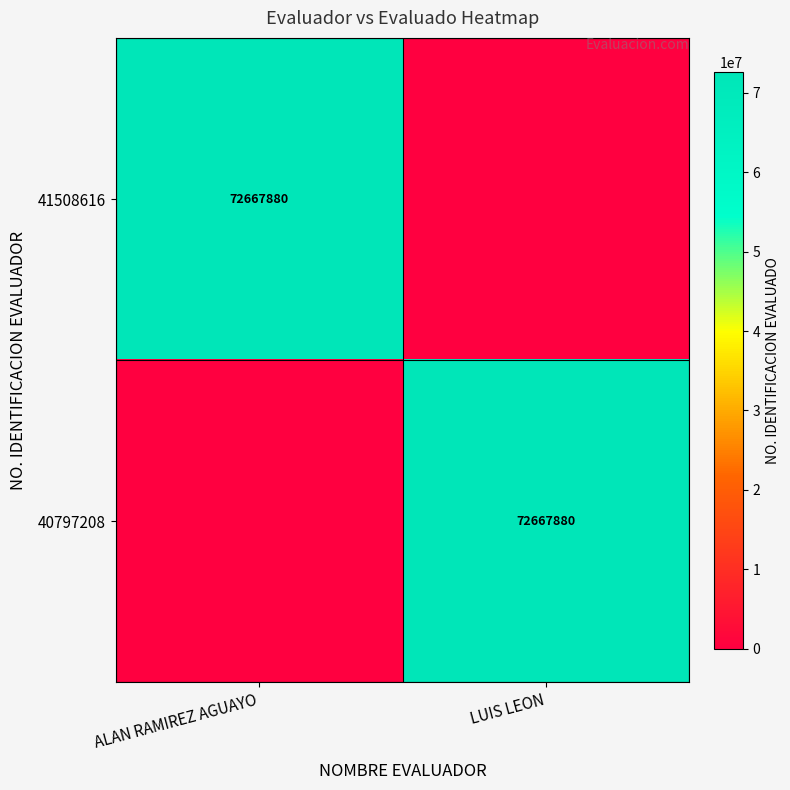

The value of 41508616 at ALAN RAMIREZ AGUAYO is 19115746. True or false?

False